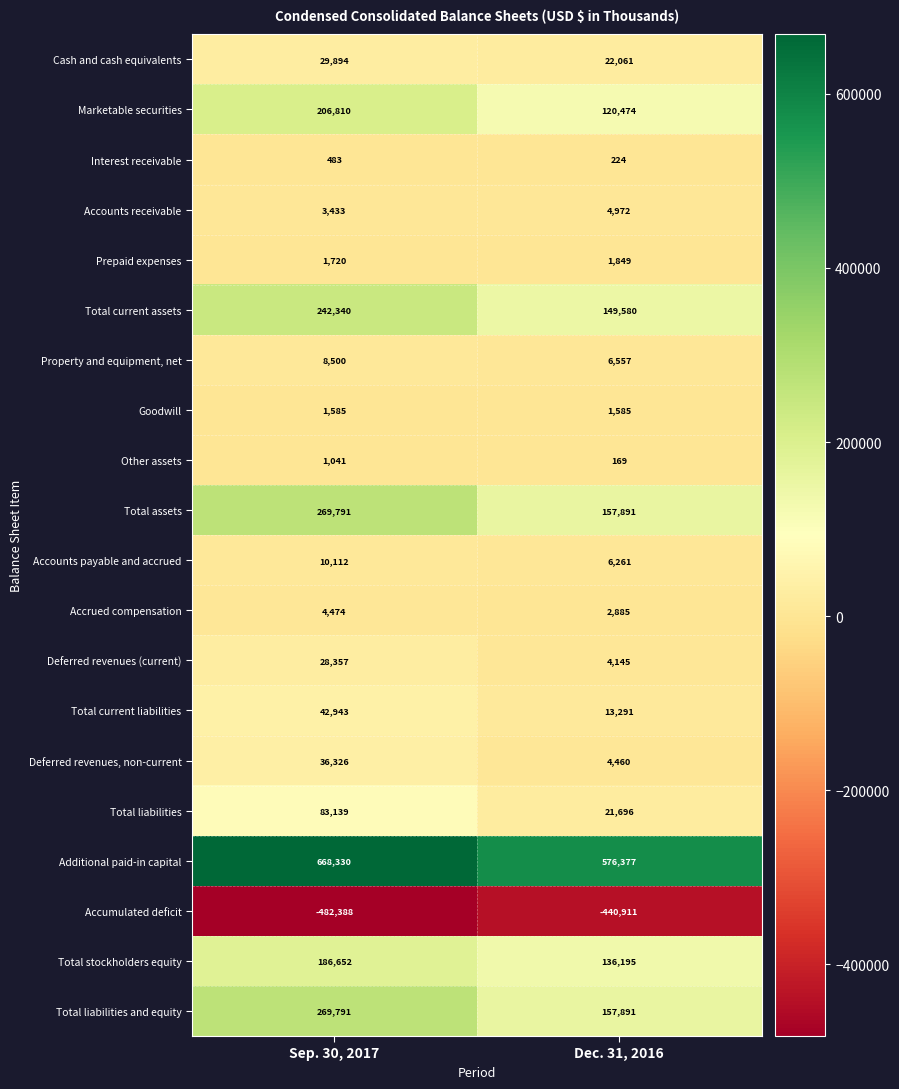

At which label does Cash and cash equivalents reach its minimum?

Dec. 31, 2016